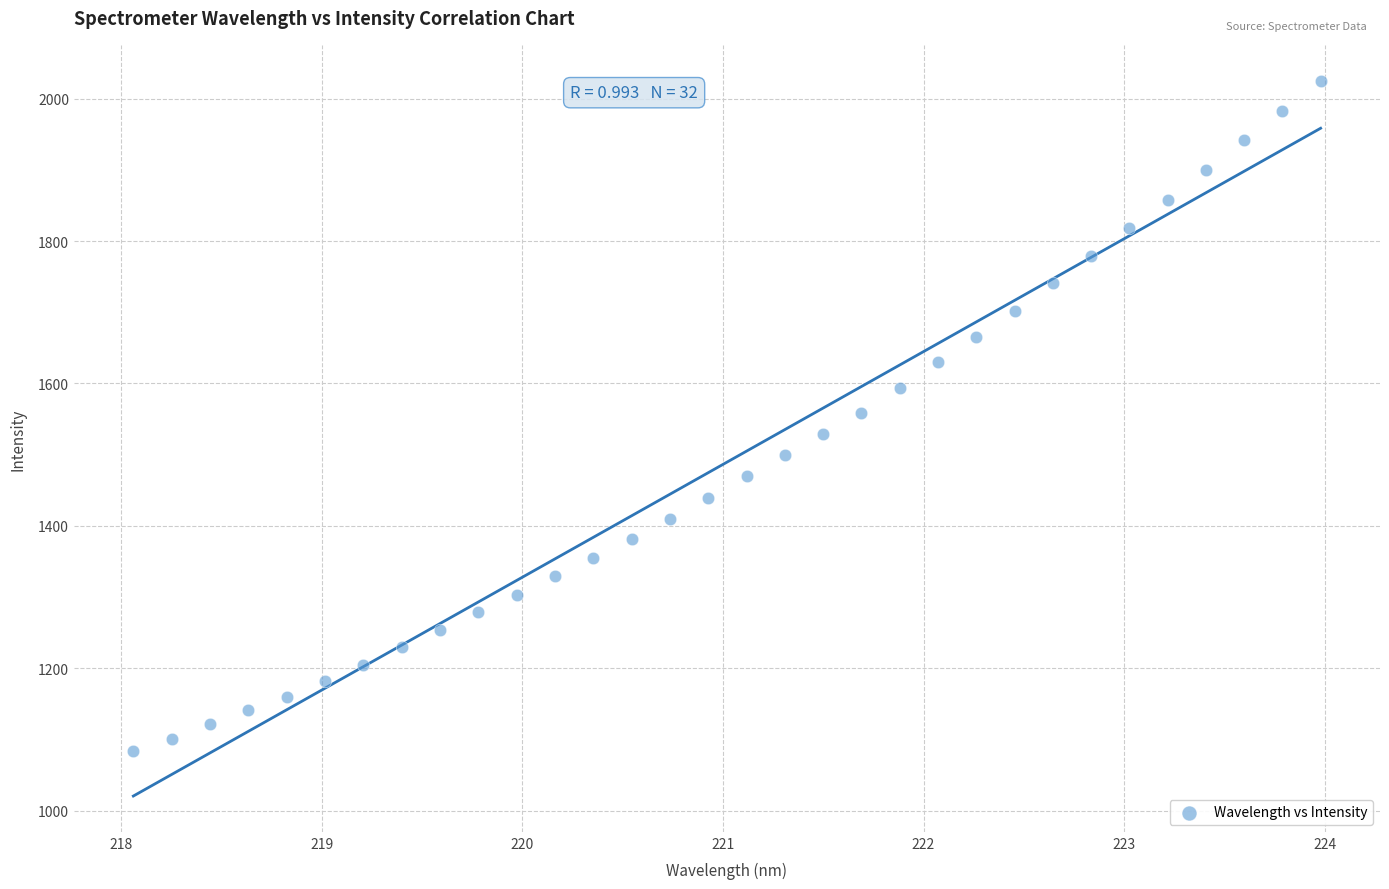

What is the range of X values (max minus min)?

5.9